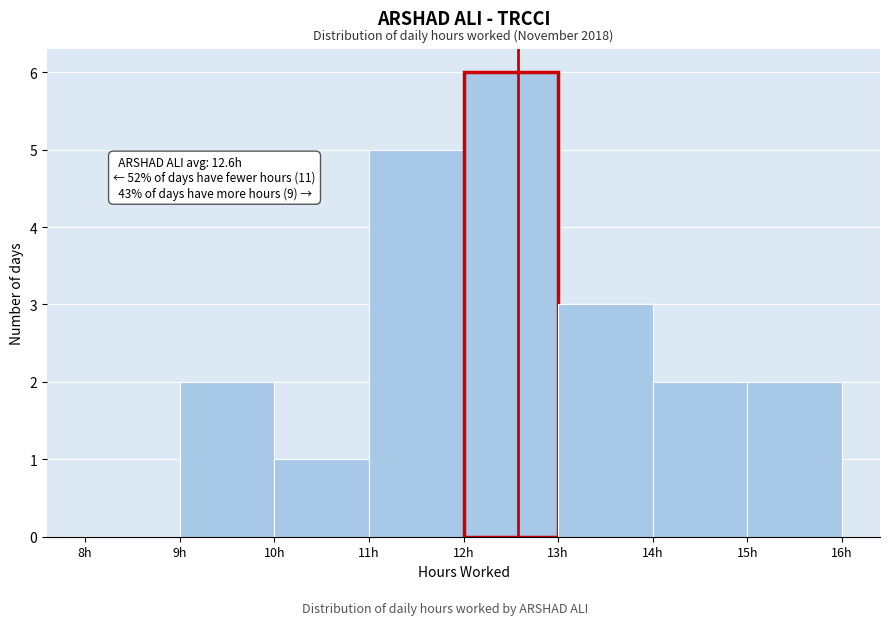

Which range on the x-axis has the tallest bar?

12 to 13